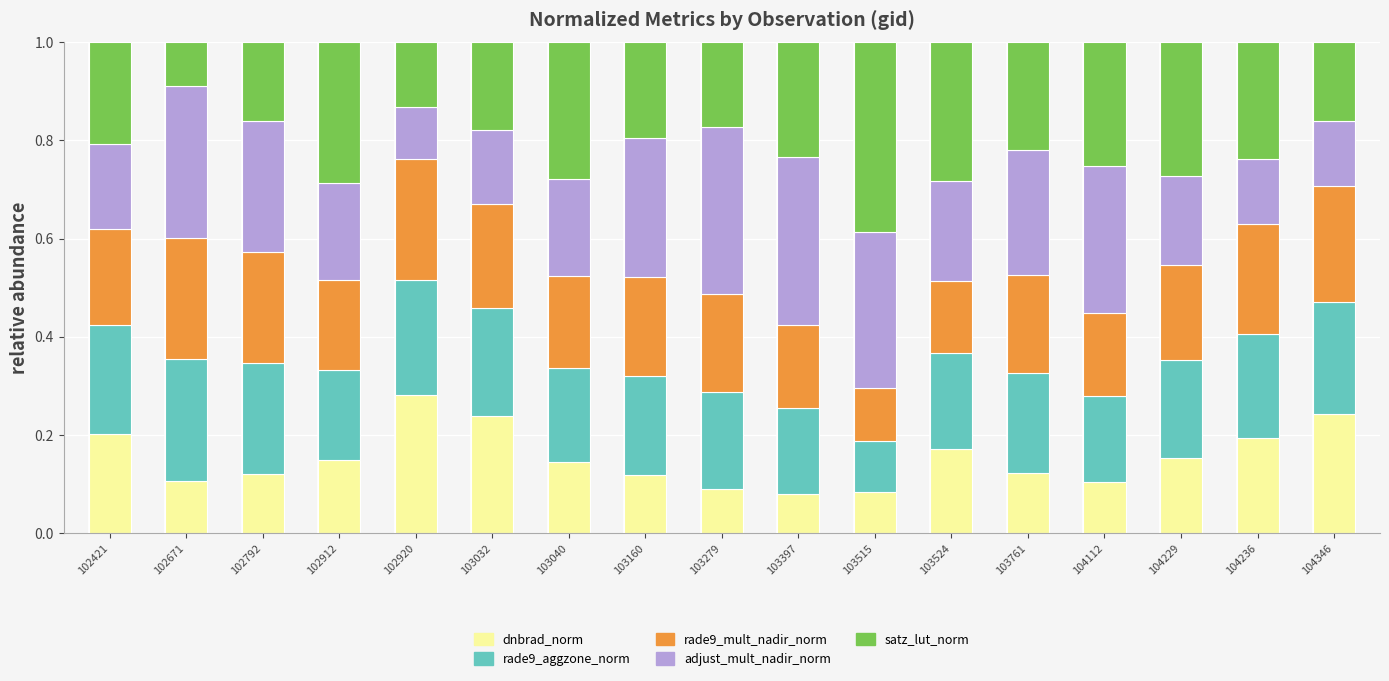

What is the difference between the maximum and minimum values in the dnbrad_norm series?

0.2